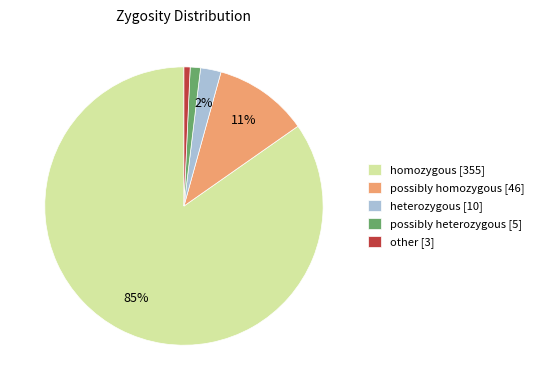

Does any single category account for the majority?

Yes